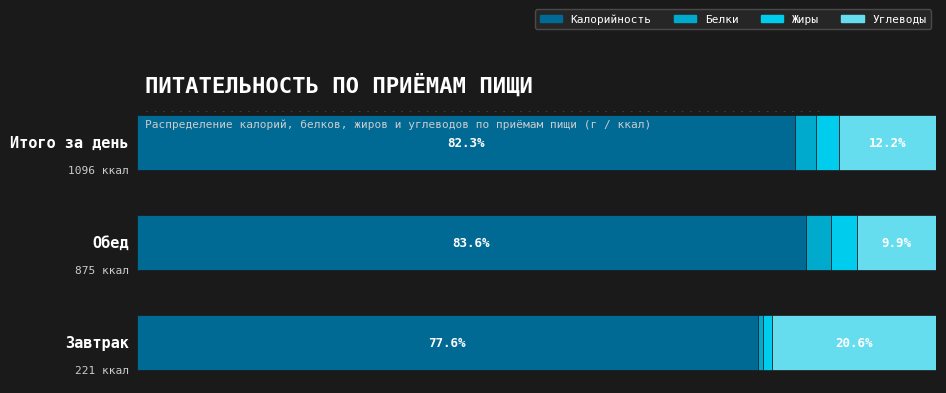

What are all the series names shown in the legend?

Калорийность, Белки, Жиры, Углеводы